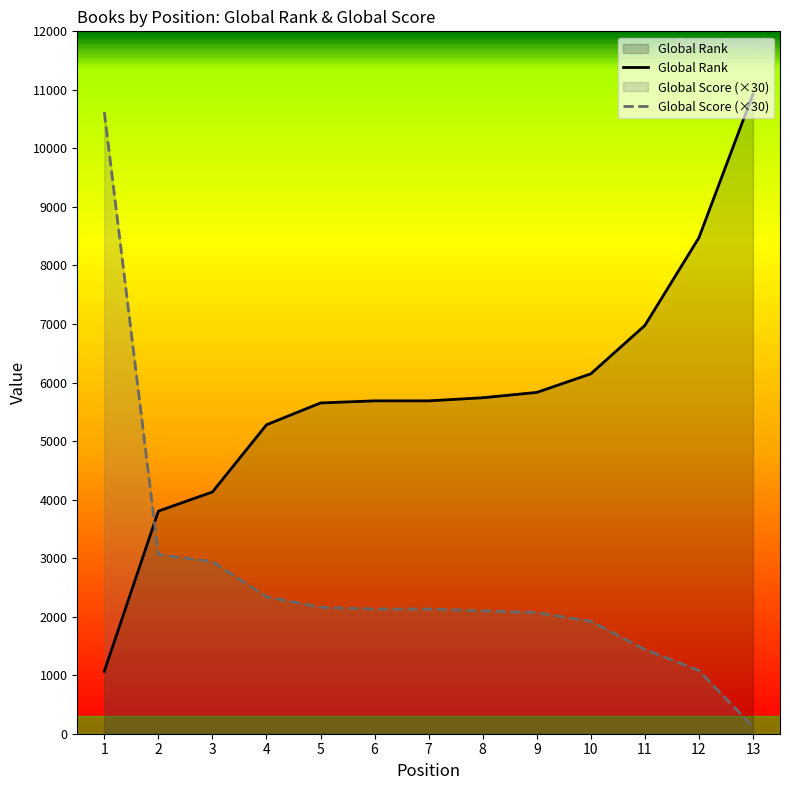

Rank the categories by Global Score value from lowest to highest.

13, 12, 11, 10, 9, 8, 6, 7, 5, 4, 3, 2, 1